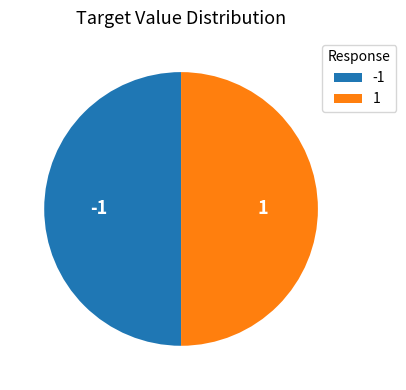

Is the sum of -1 and 1 greater than half?

Yes